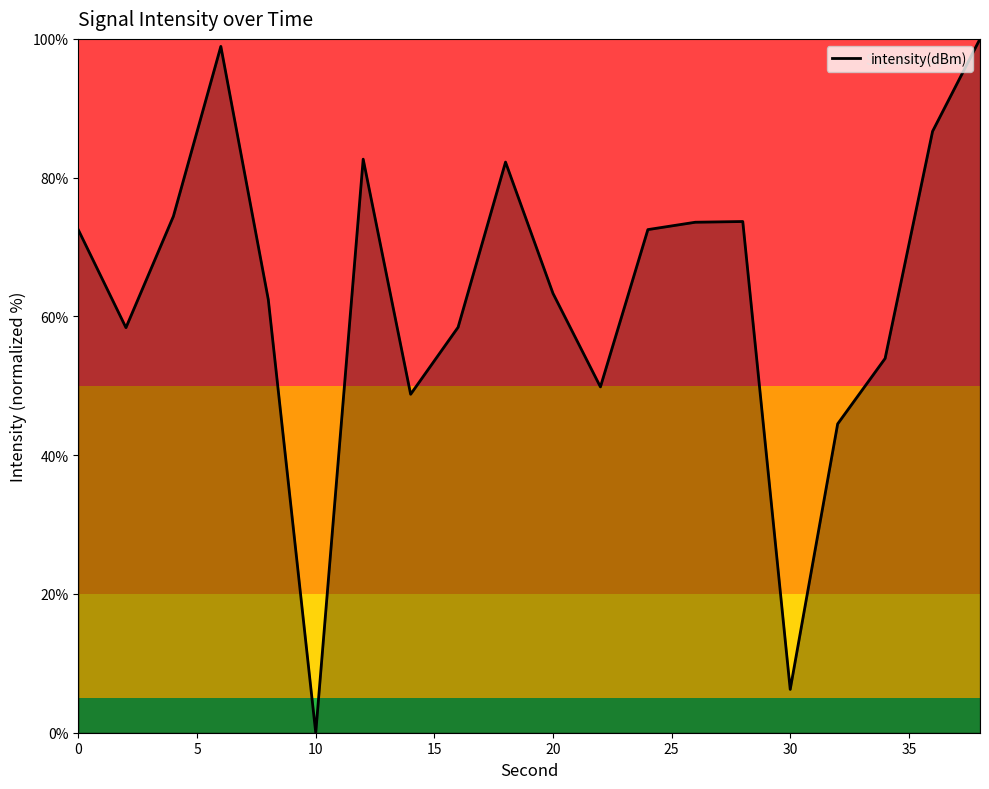

What is the difference between the maximum and minimum values?

100.0